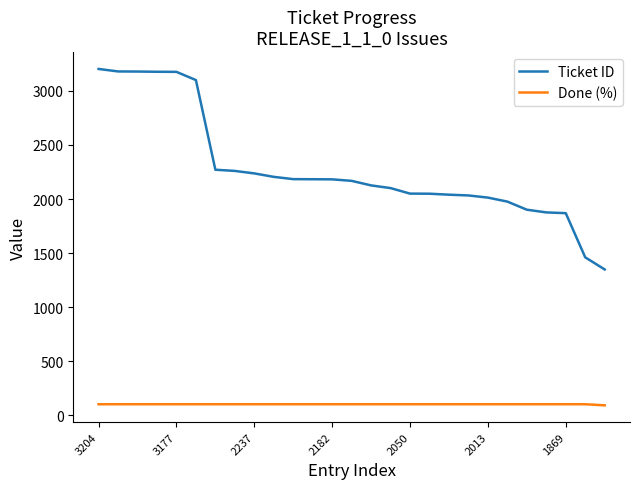

Which series has the largest range (max minus min)?

Ticket ID